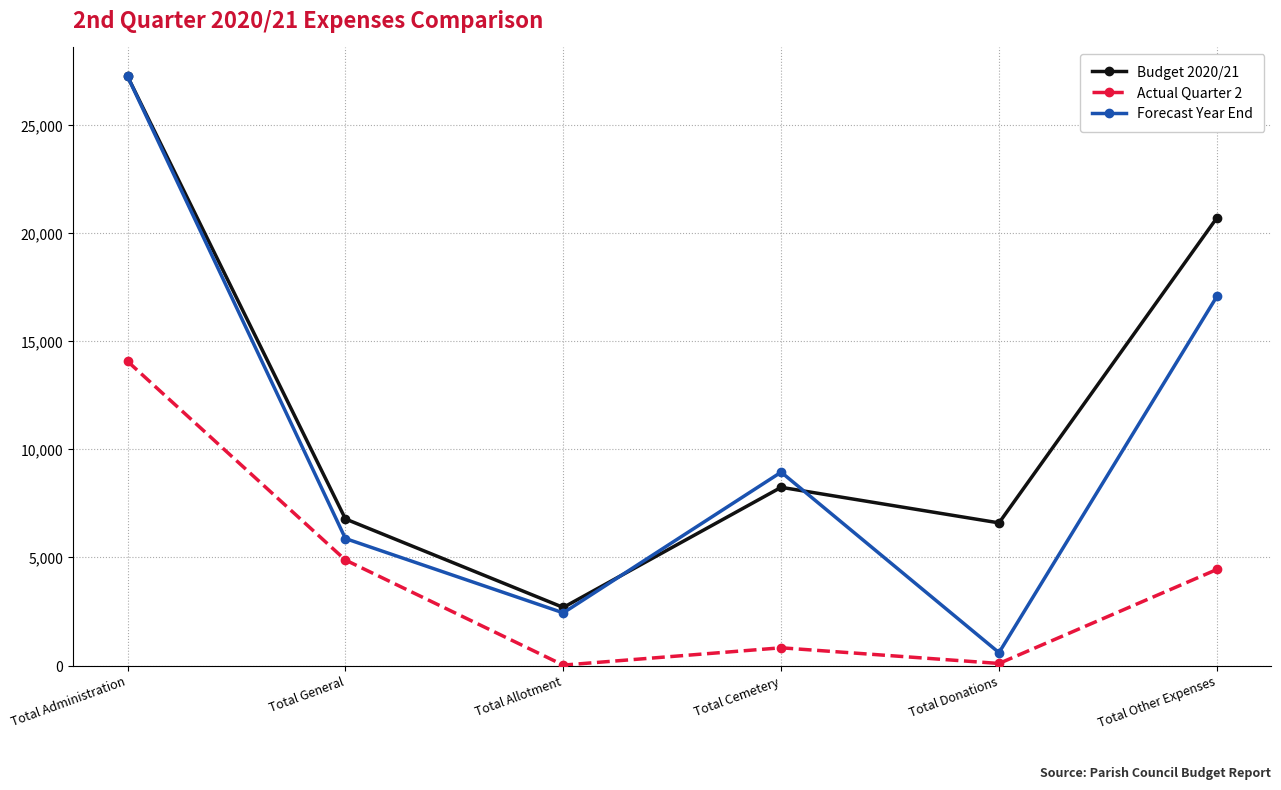

True or false: Budget 2020/21 and Actual Quarter 2 cross at least once.

False